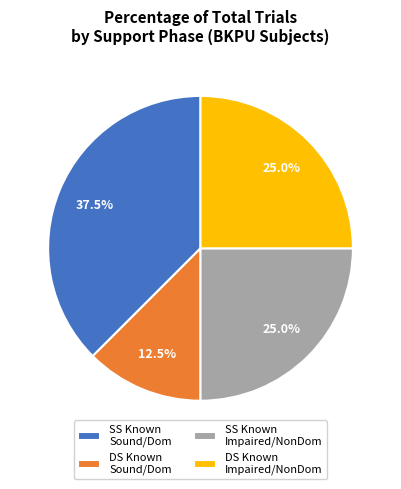

Do DS Known Sound/Dom and DS Known Impaired/NonDom together represent more than half of the pie?

No